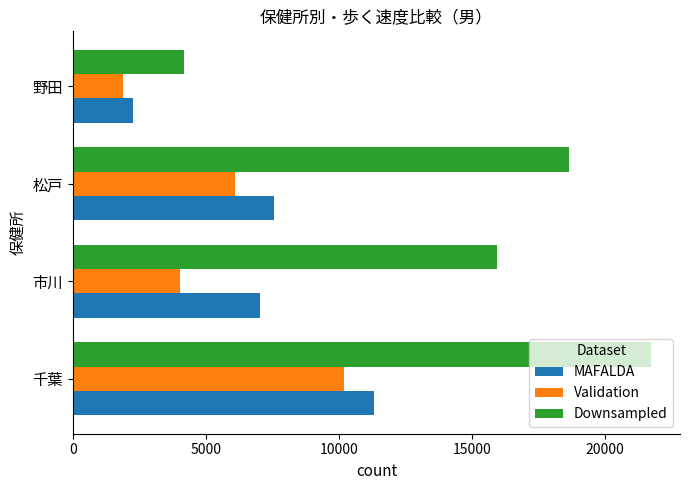

What is the difference between the highest and lowest values at 千葉?

11521